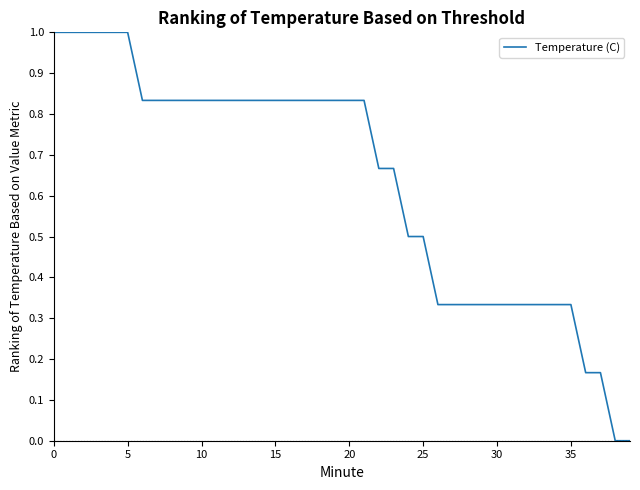

What is the greatest value displayed?

1.0